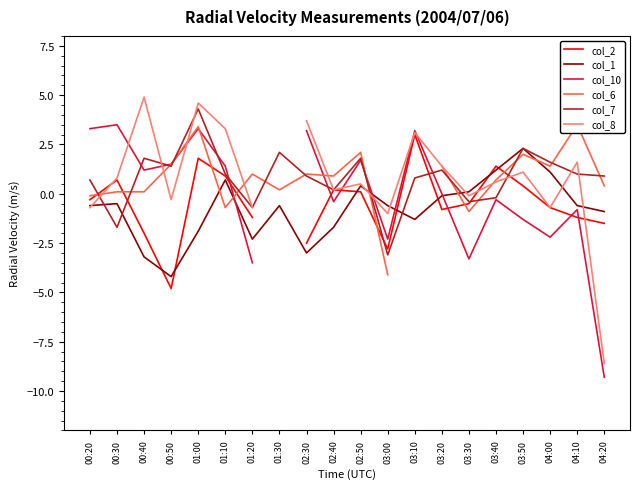

The value of col_8 at 04:10 is 1.6. True or false?

True